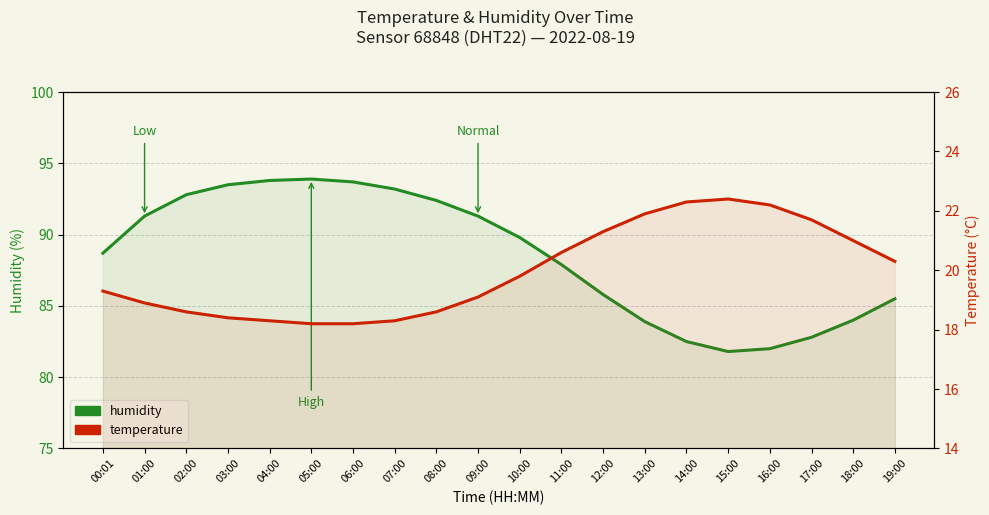

How many data points in temperature are less than 19?

8